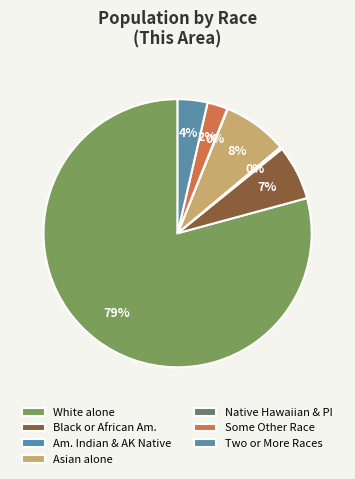

Which category has the biggest portion of the pie?

White alone